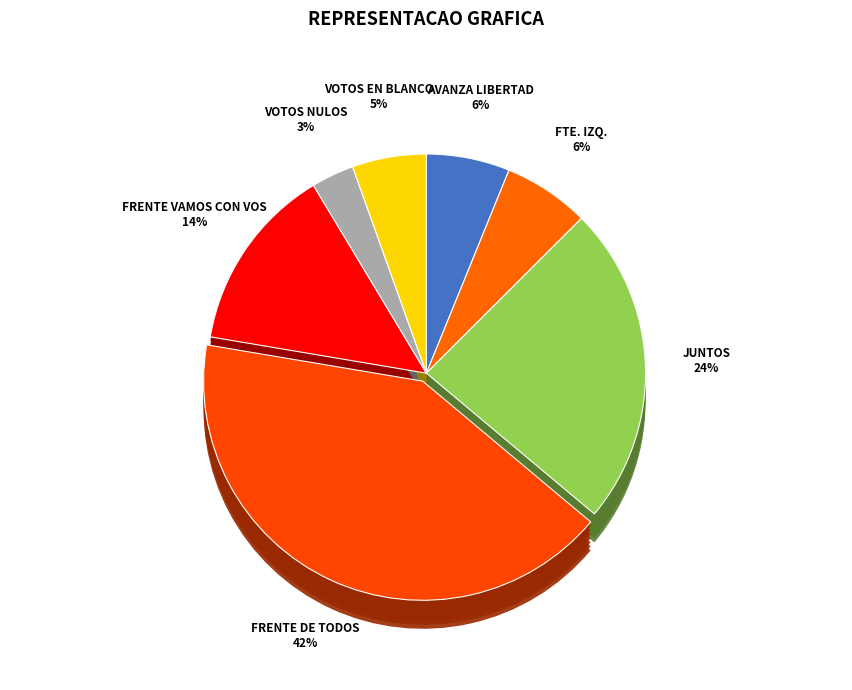

How many segments does this pie chart have?

7